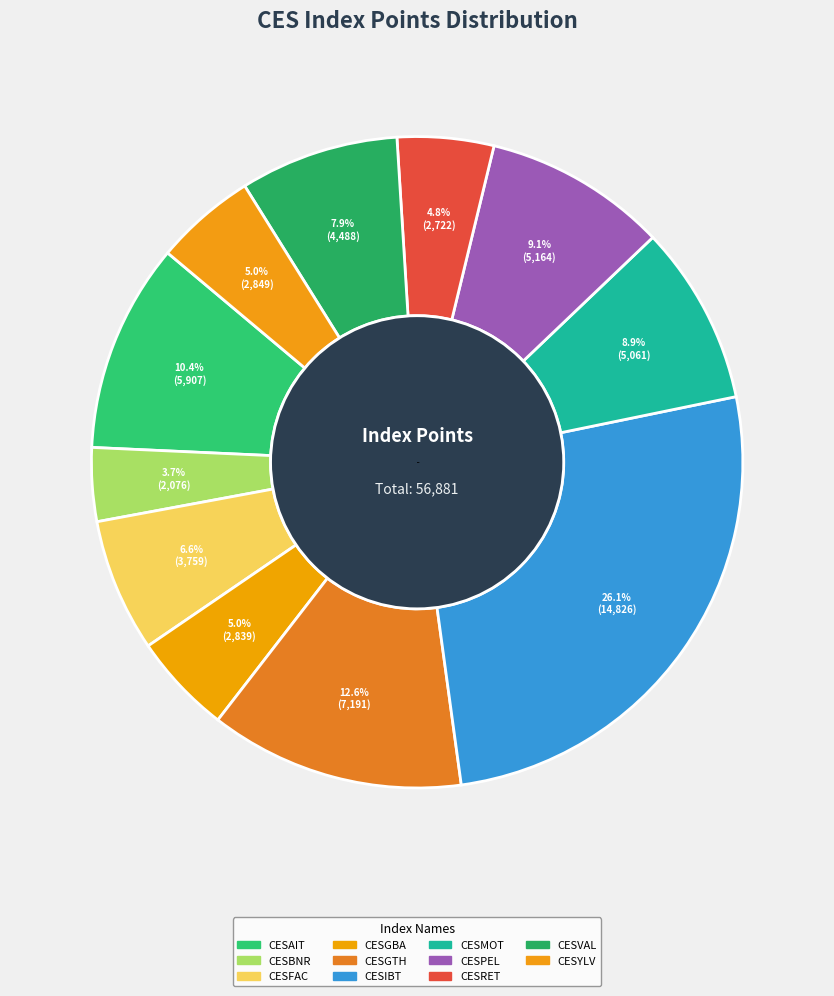

To the nearest percent, what percentage of the pie is CESMOT?

9%